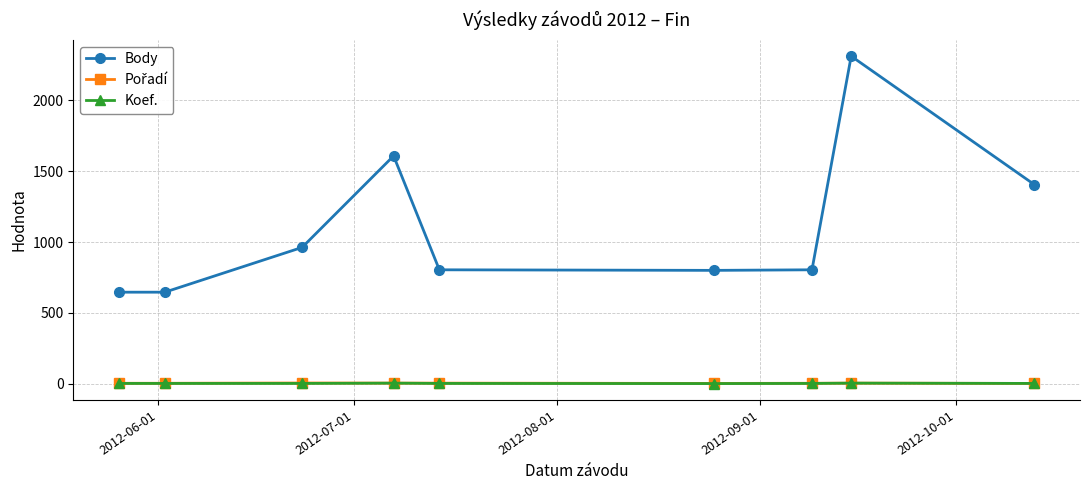

True or false: Koef. has more than 0 interior local peaks.

True